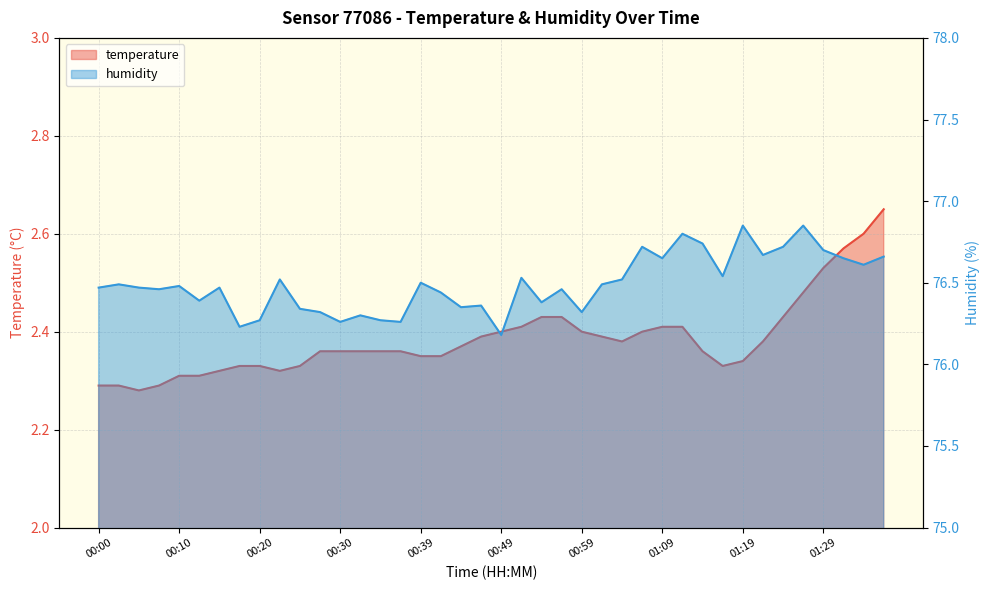

What value does the humidity series have at 00:00?

76.5